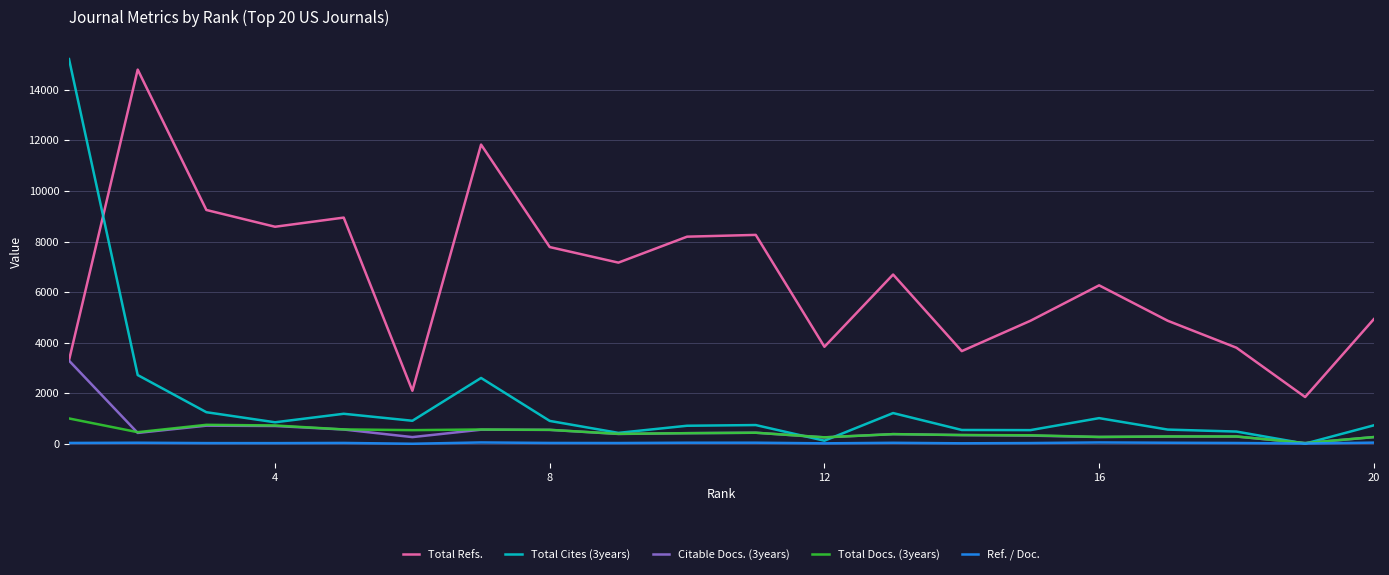

What is the maximum value shown in the chart?

15216.0